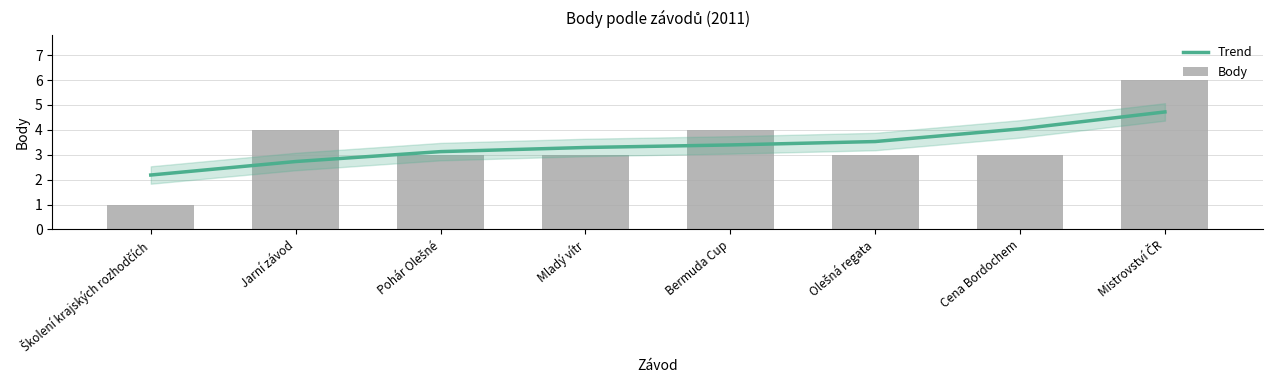

What is the minimum value shown in the chart?

1.0